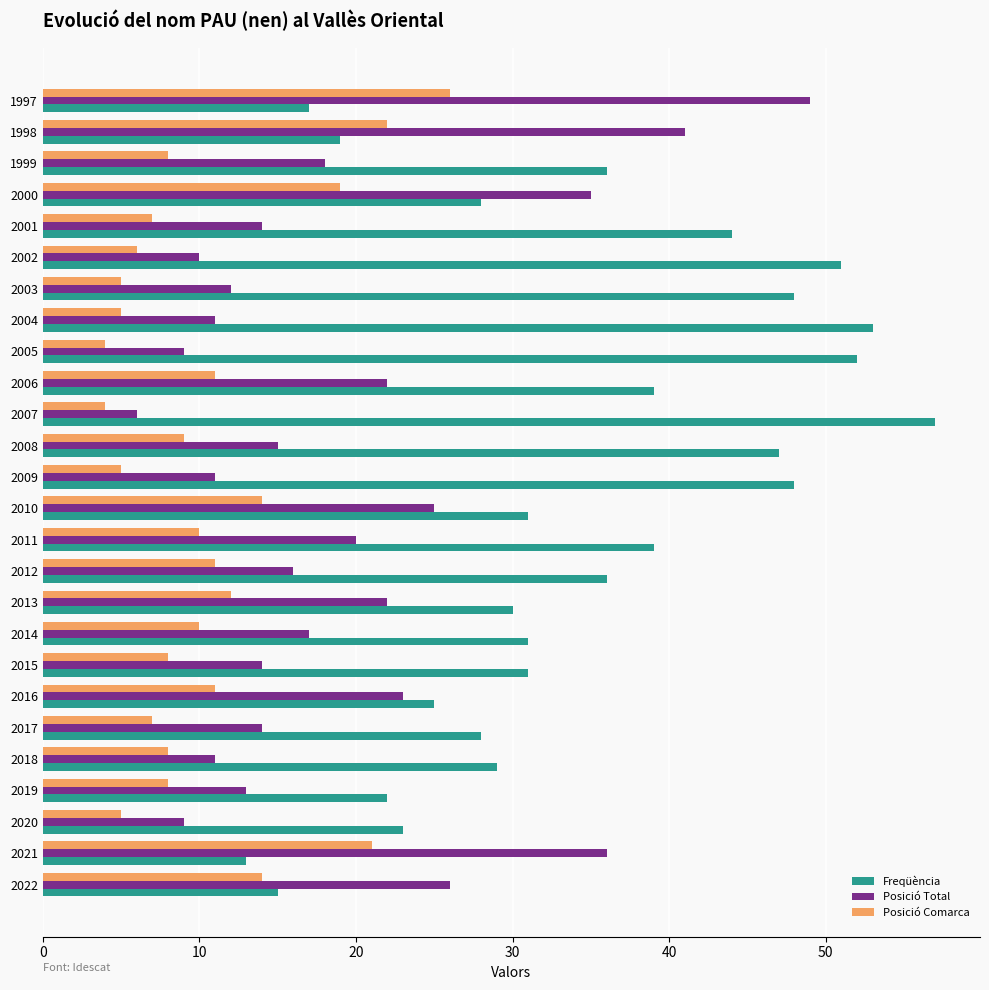

What is the spread (max minus min) of values at 2002?

45